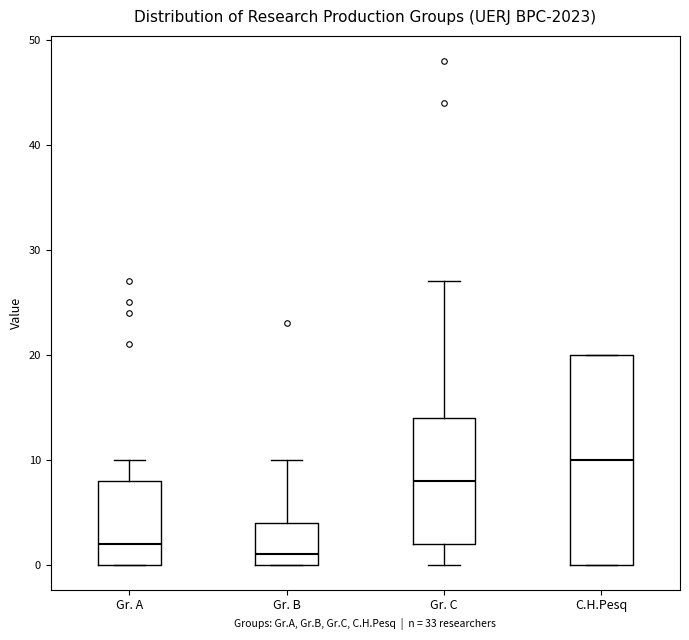

Where is the lower edge of the box for Gr. C on the y-axis? The values are not printed on the chart, so give them approximately, as read against the axis.

2